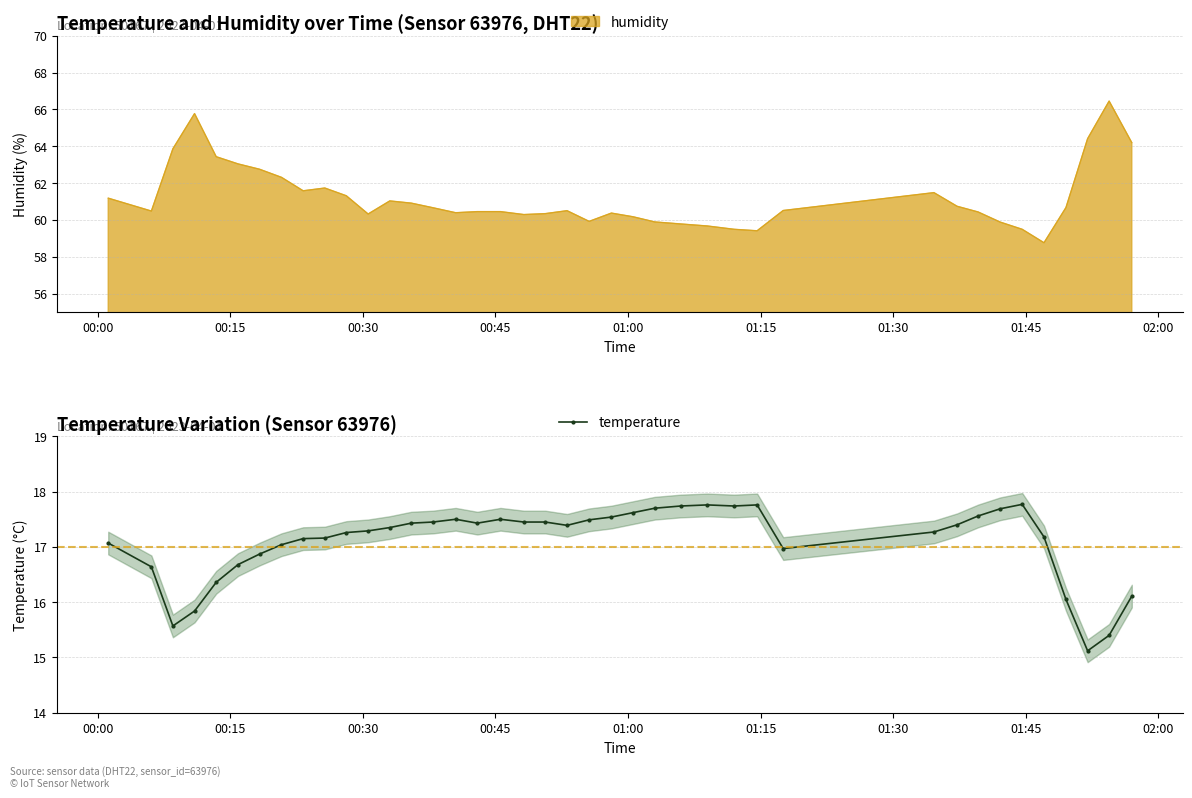

What is the value of the 12th point from the left?

17.3